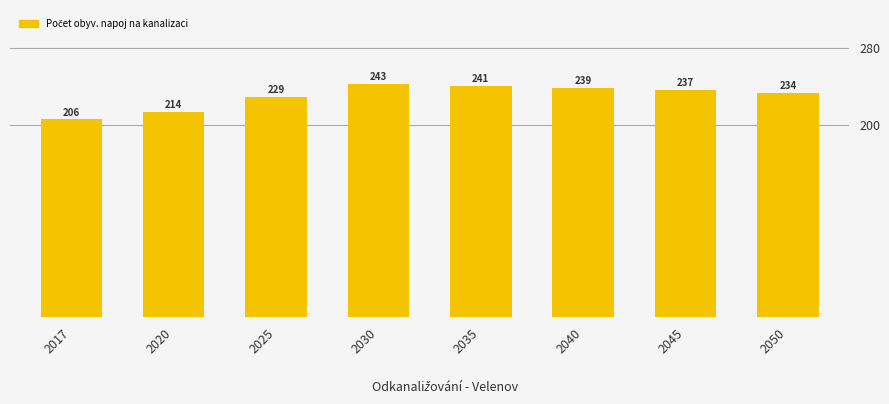

What is the sum of all values?

1843